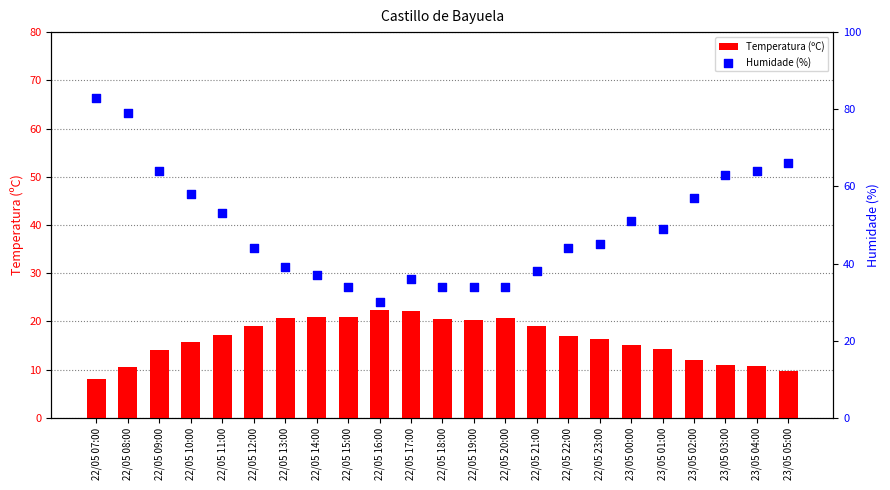

Which series has the largest total across all categories?

Humidade (%)